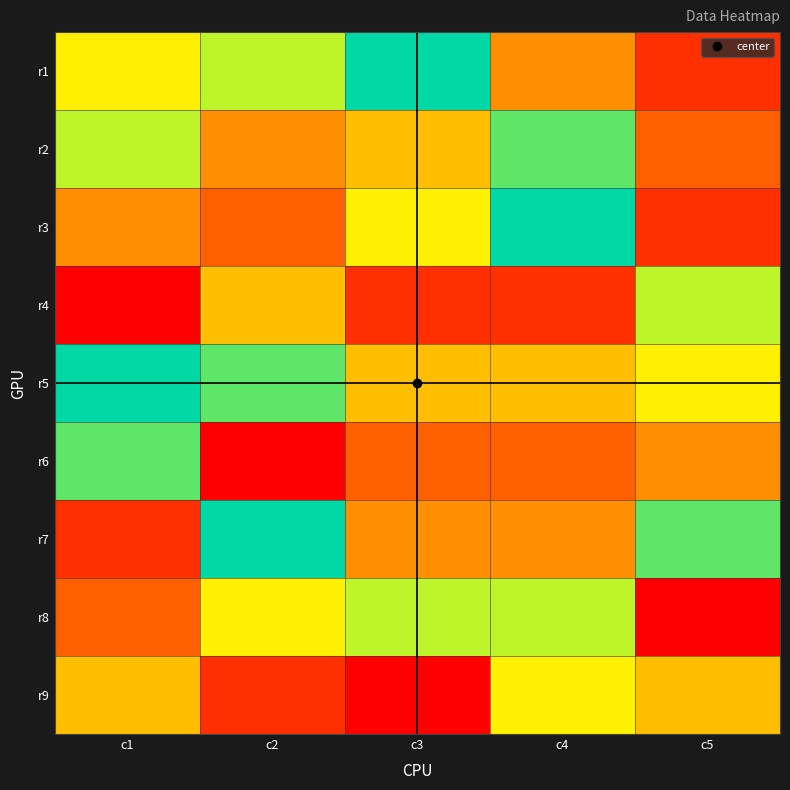

Rank the series by their maximum value, from highest to lowest.

r1, r3, r5, r7, r2, r6, r4, r8, r9